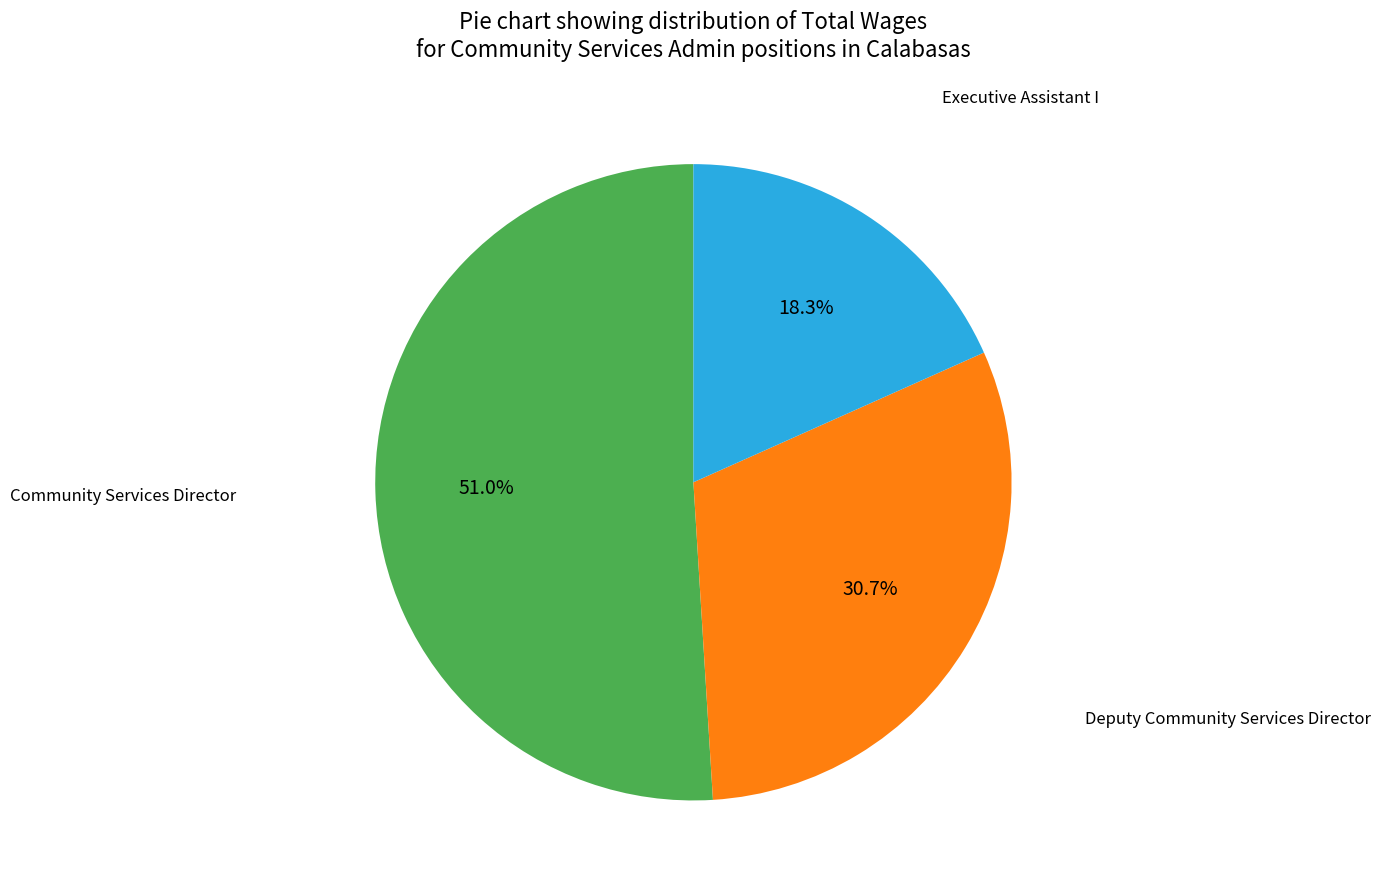

To the nearest percent, what percentage of the pie is Executive Assistant I?

18%